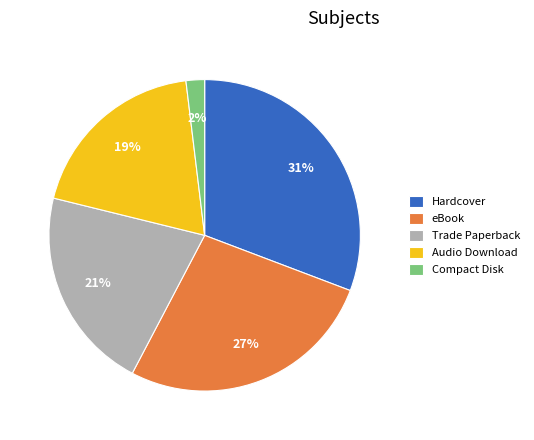

To the nearest percent, what is the difference between the largest and smallest slice percentages?

29%